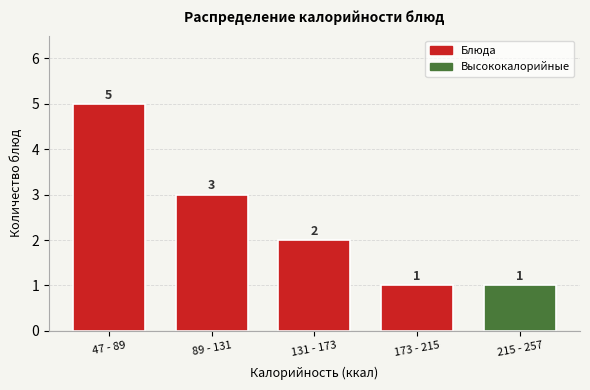

Reading right to left, what are all the values shown in this chart?

215 - 257=1	173 - 215=1	131 - 173=2	89 - 131=3	47 - 89=5